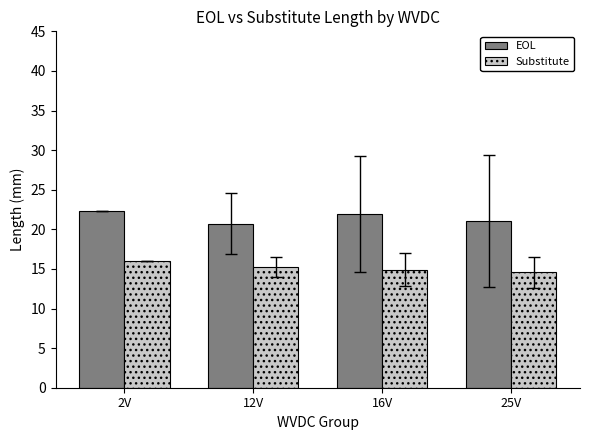

True or false: EOL has a value of 21.1 at 25V.

True